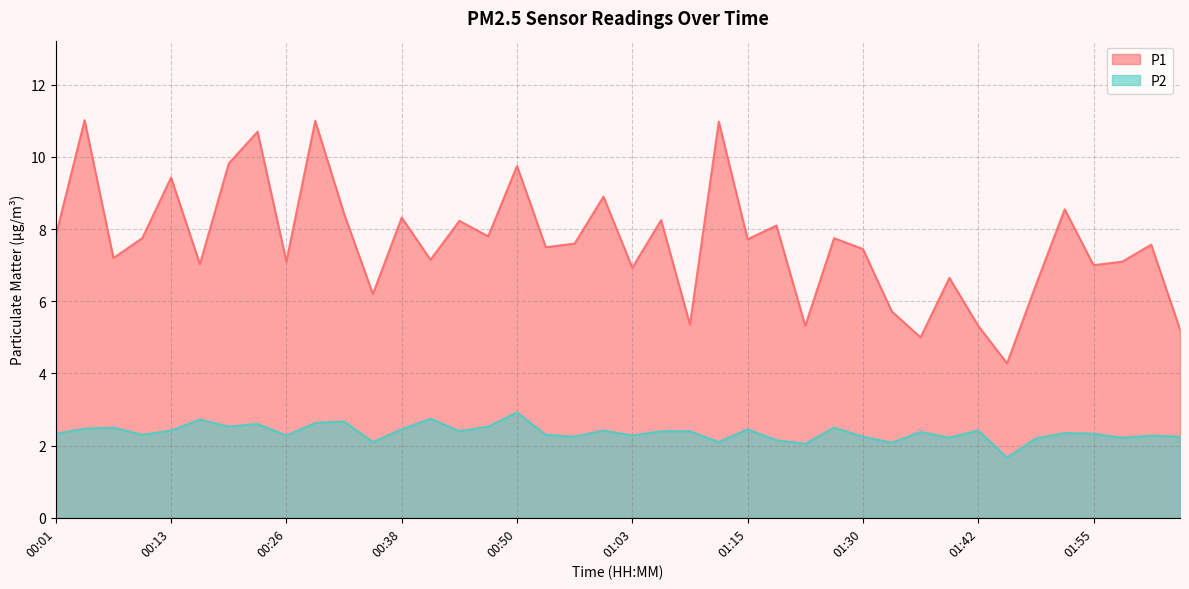

What is the maximum value shown in the chart?

11.0